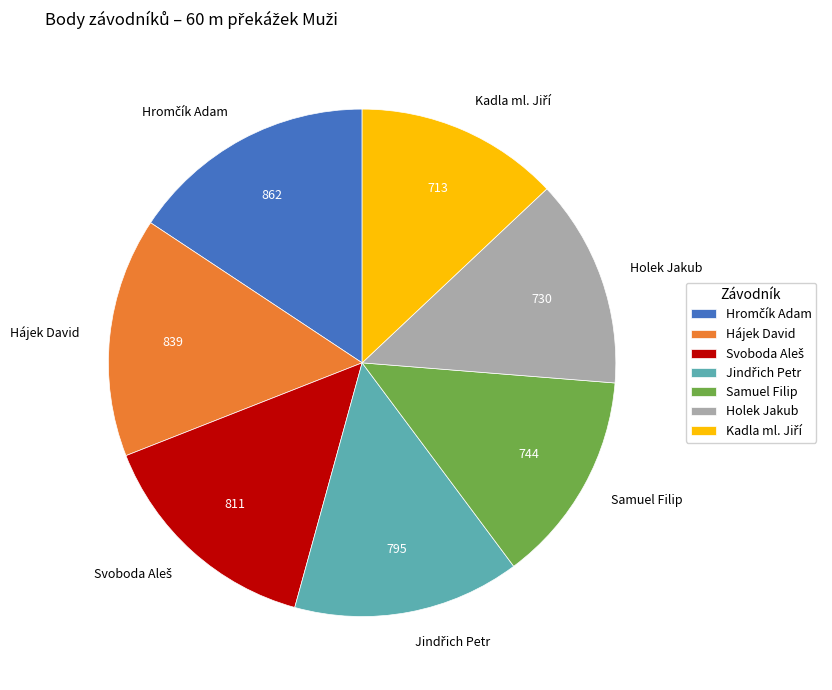

What is the ratio of the value at Hájek David to the value at Holek Jakub?

1.1